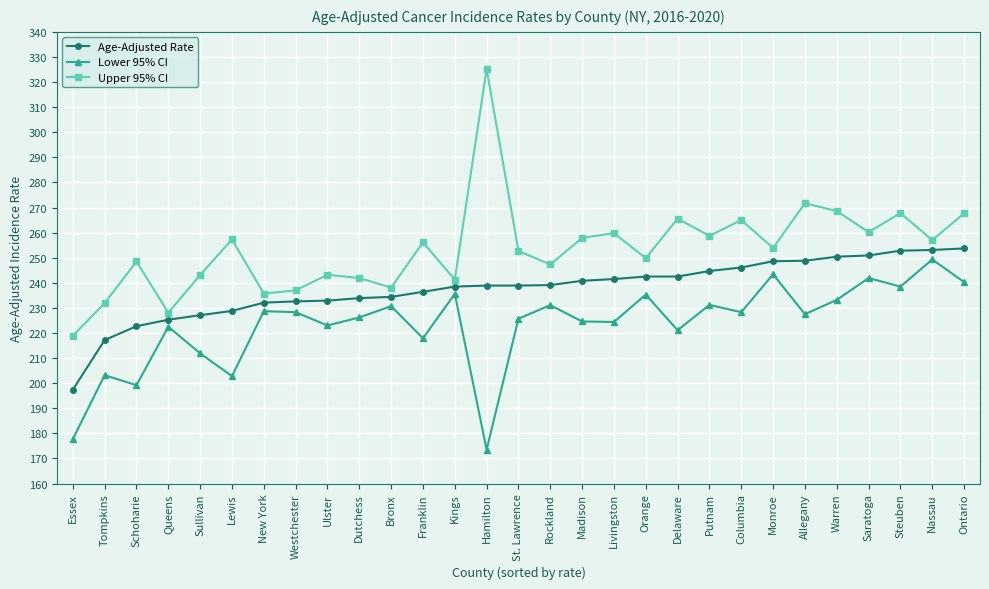

At how many categories does at least one series exceed 197?

29